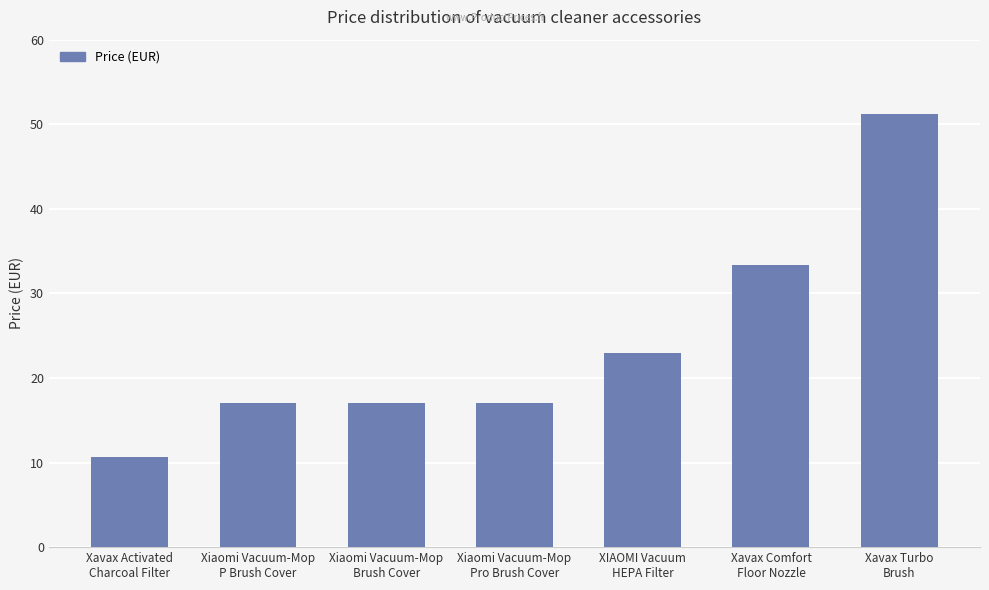

What is the minimum value shown in the chart?

10.6